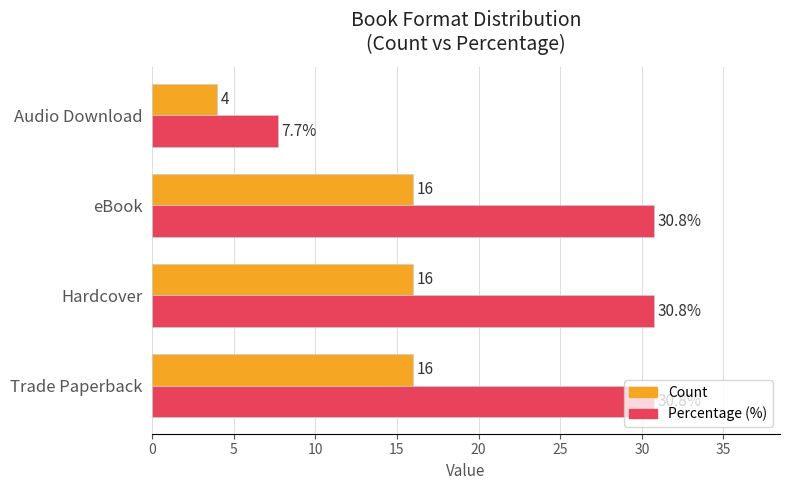

Read the Percentage (%) value at Trade Paperback.

30.8